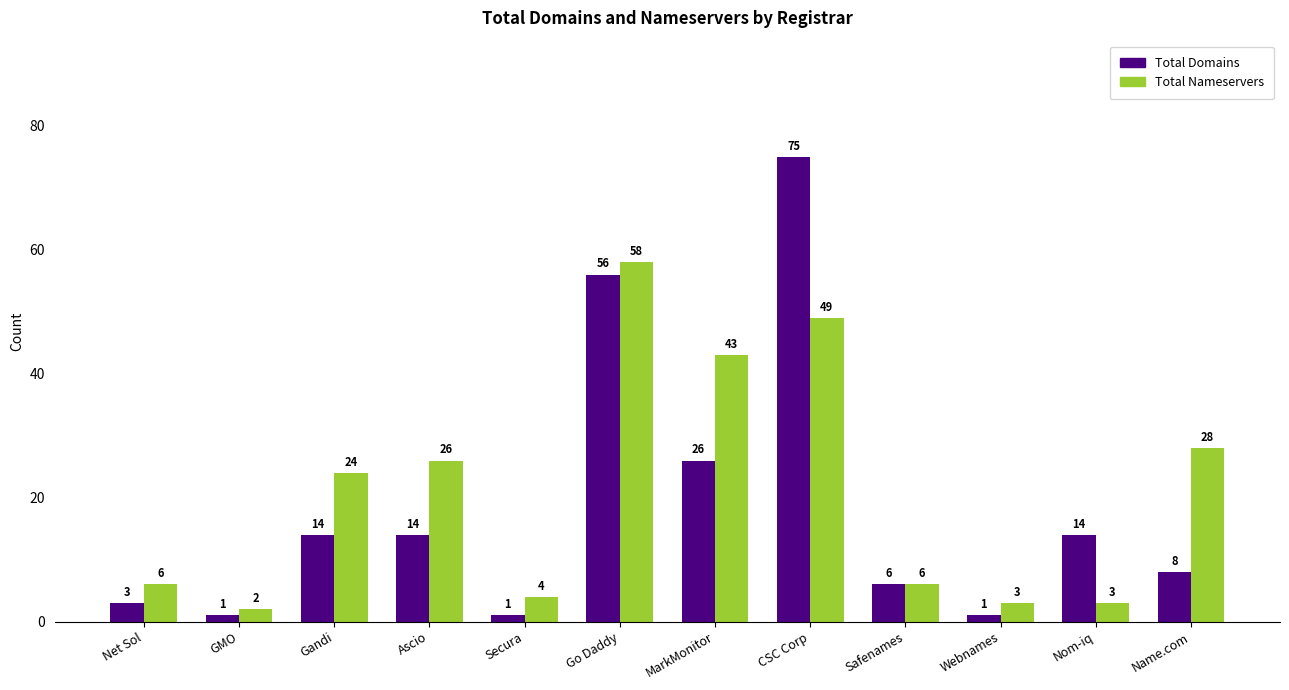

What is the total value across all series at GMO?

3